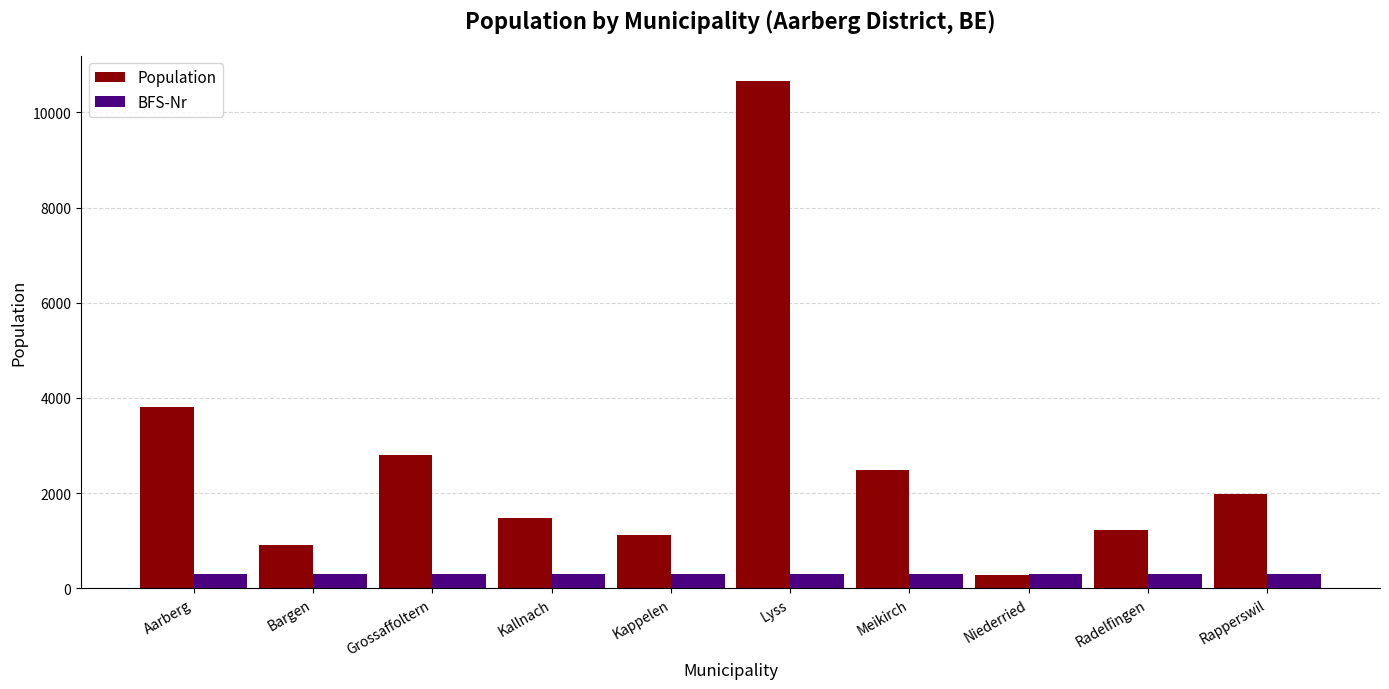

Rank the series by their maximum value, from highest to lowest.

Population, BFS-Nr